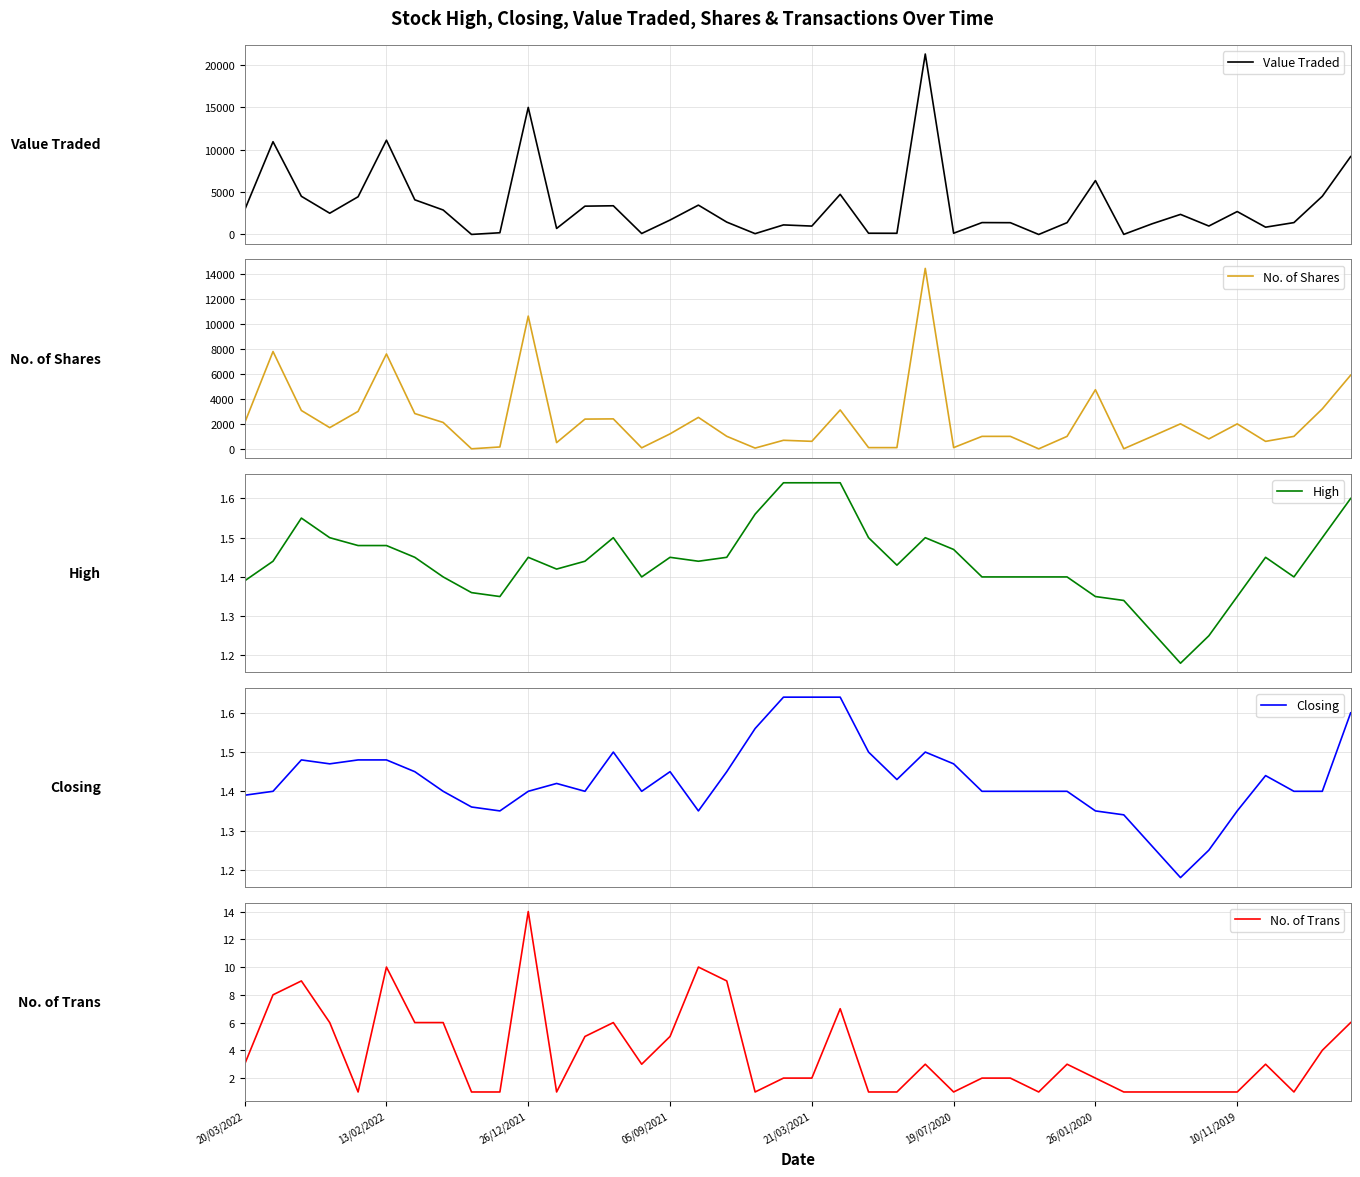

What is the difference between the highest and lowest values at 39?

9168.4